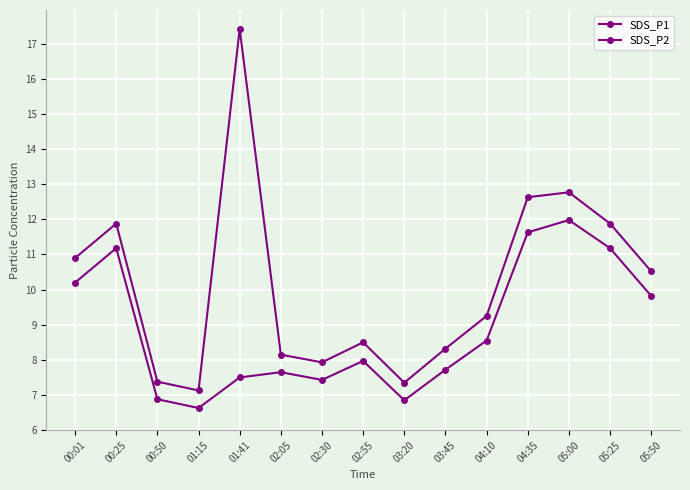

How many lines are shown in the chart?

2